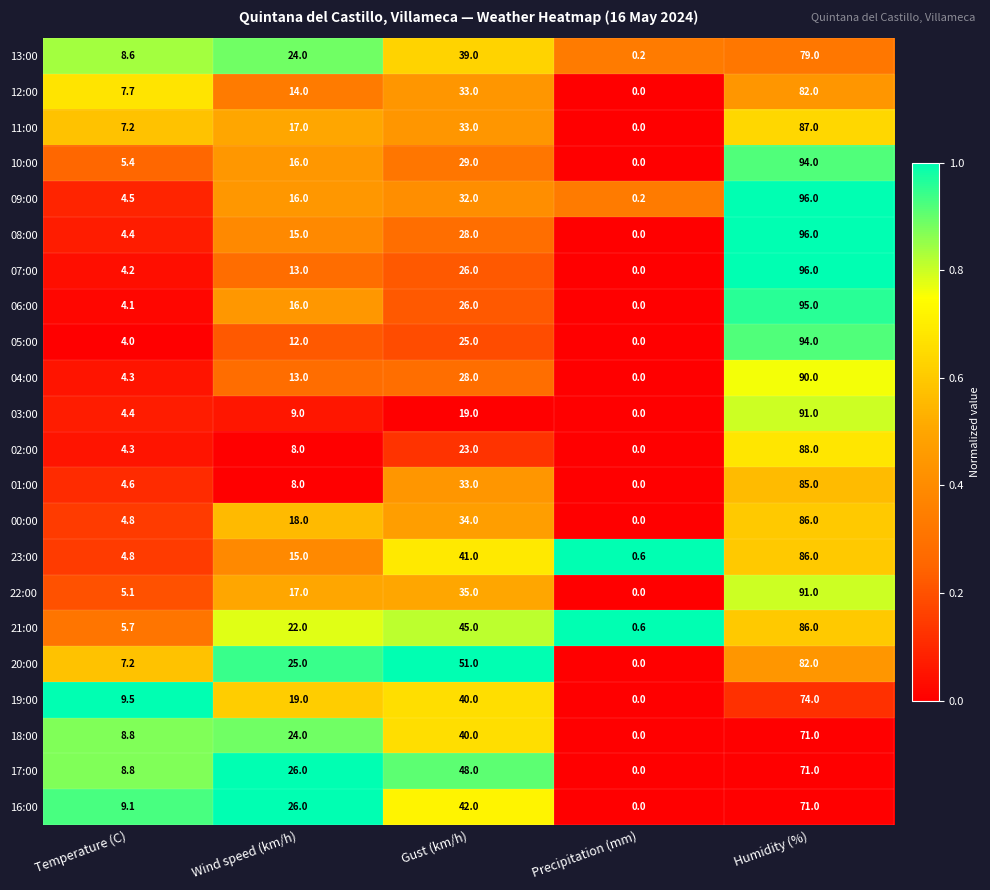

List the labels in order of 02:00 value, smallest first.

Precipitation (mm), Temperature (C), Wind speed (km/h), Gust (km/h), Humidity (%)